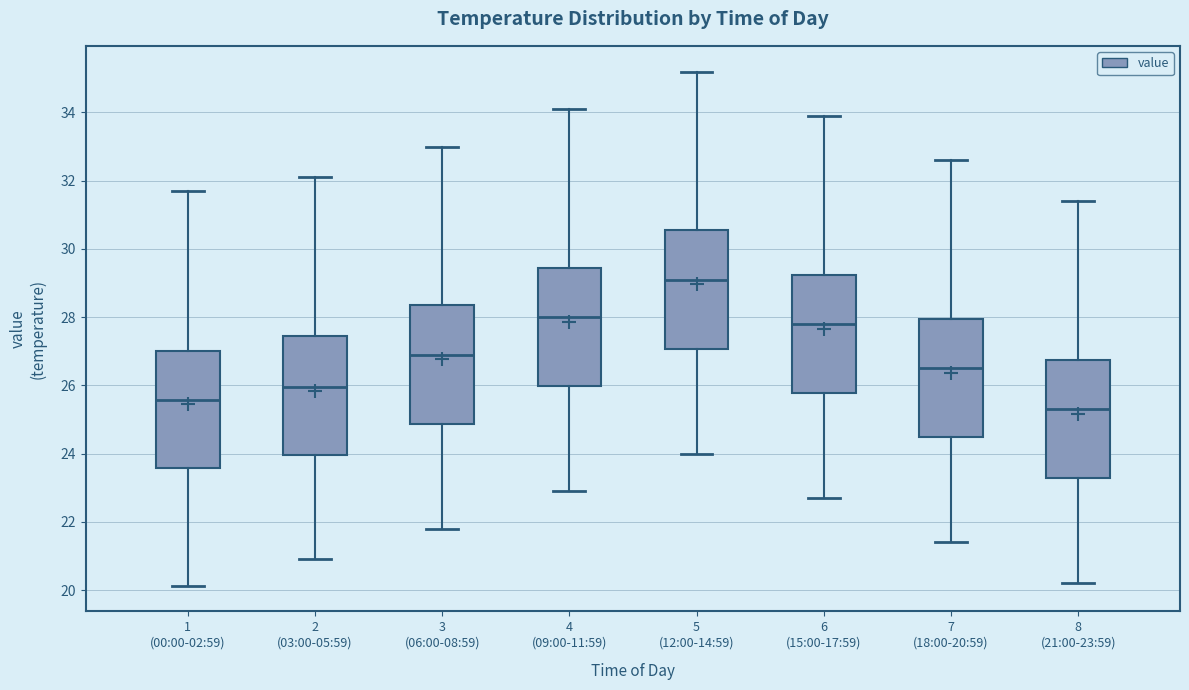

Which box's median line is the lowest?

8 (21:00-23:59)